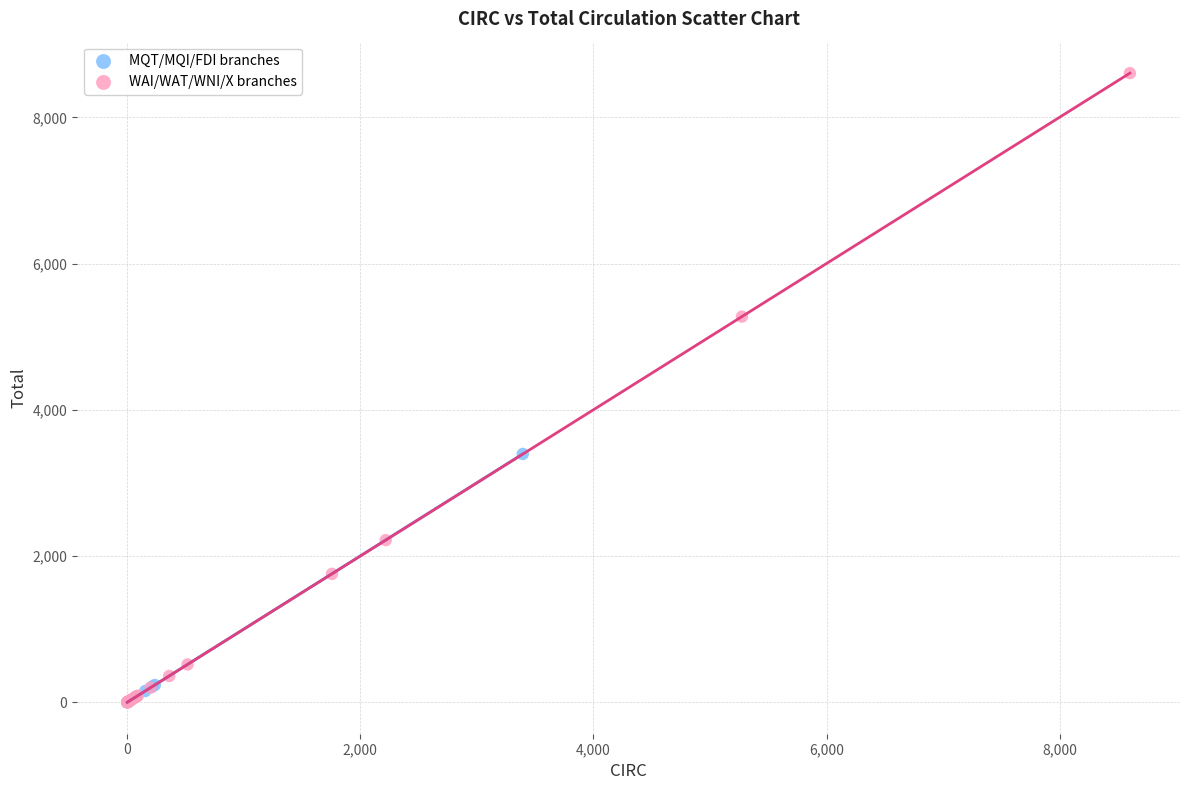

What are all the series names shown in the legend?

MQT/MQI/FDI branches, WAI/WAT/WNI/X branches